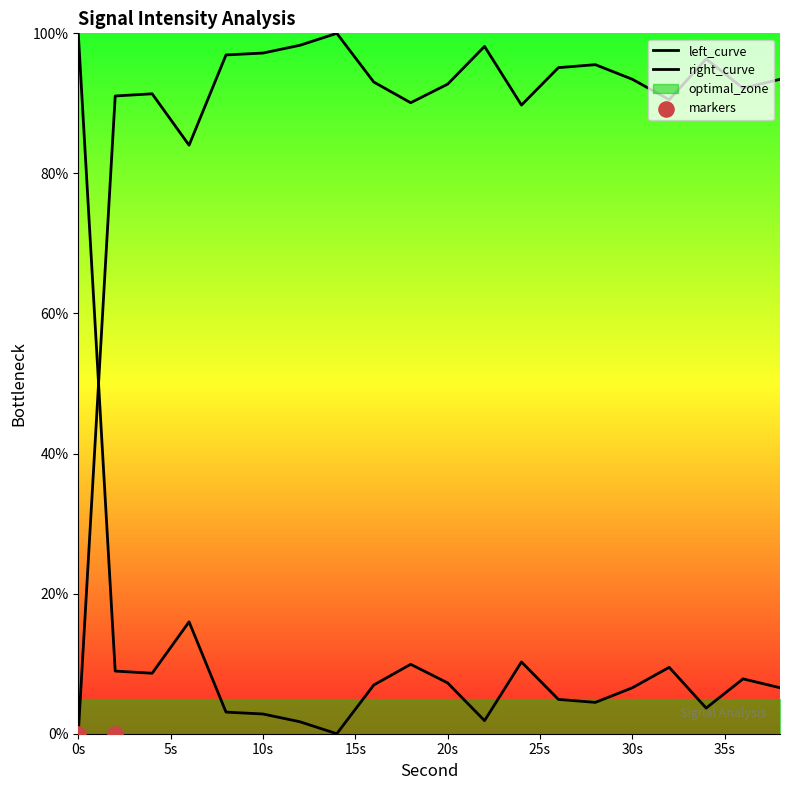

Approximately how many times larger is the value at 26 compared to 16?

0.7